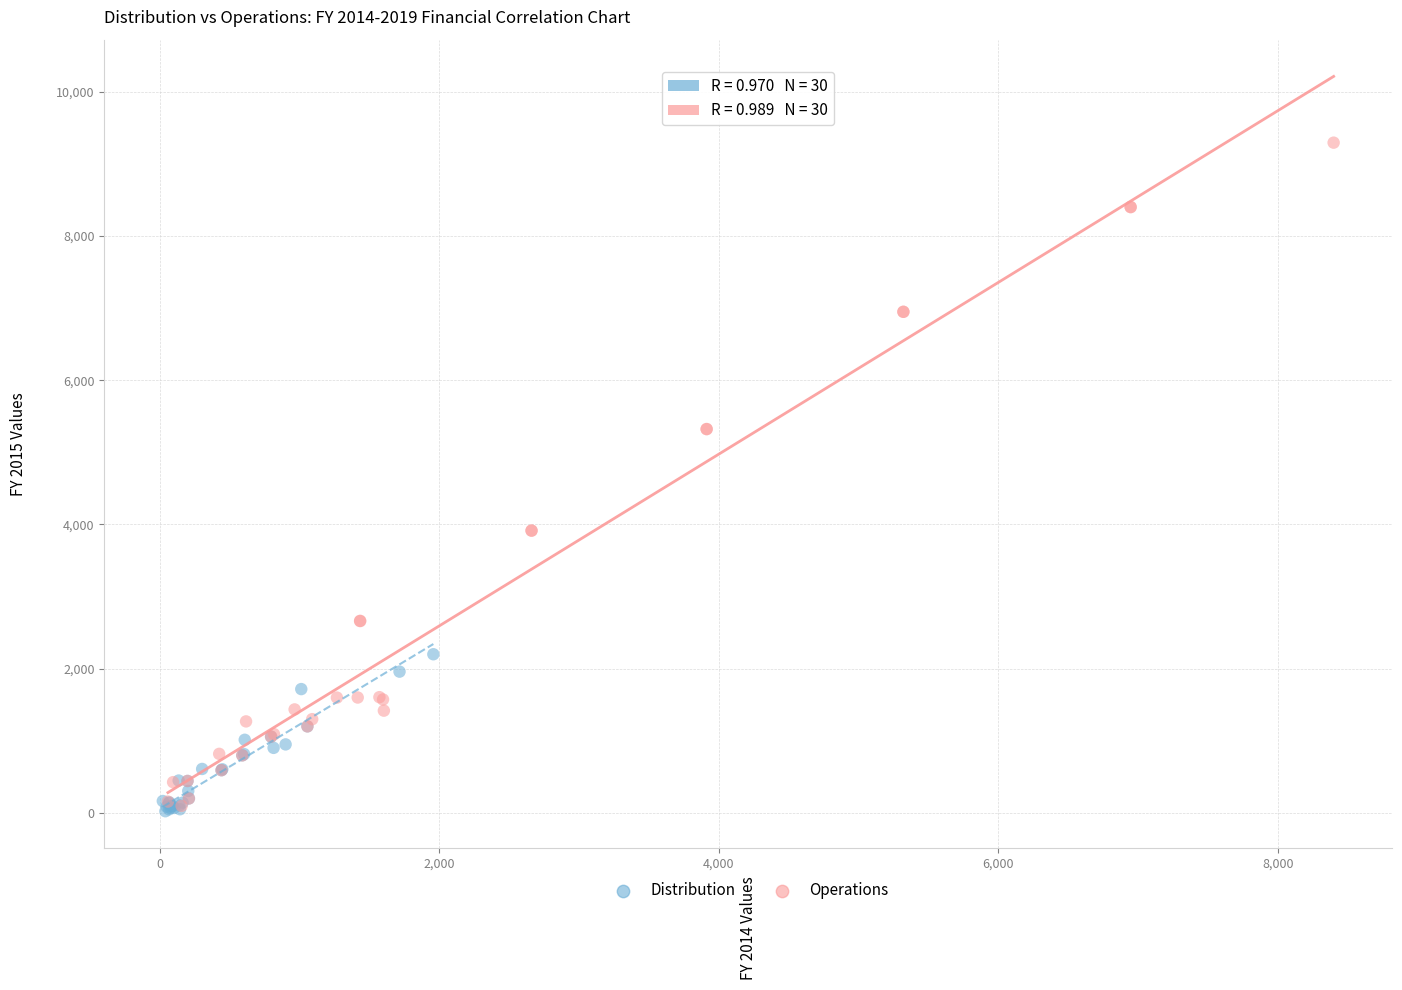

What are all the series names shown in the legend?

Distribution, Operations